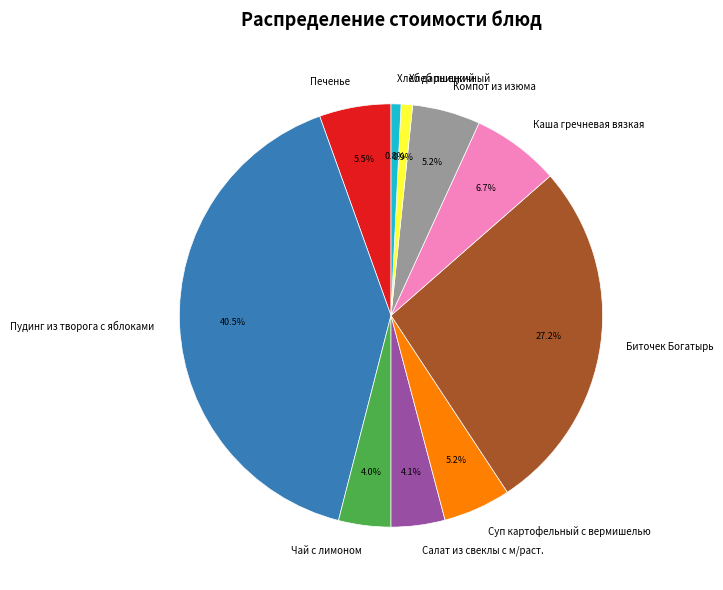

Does Хлеб пшеничный account for over 50% of the chart?

No